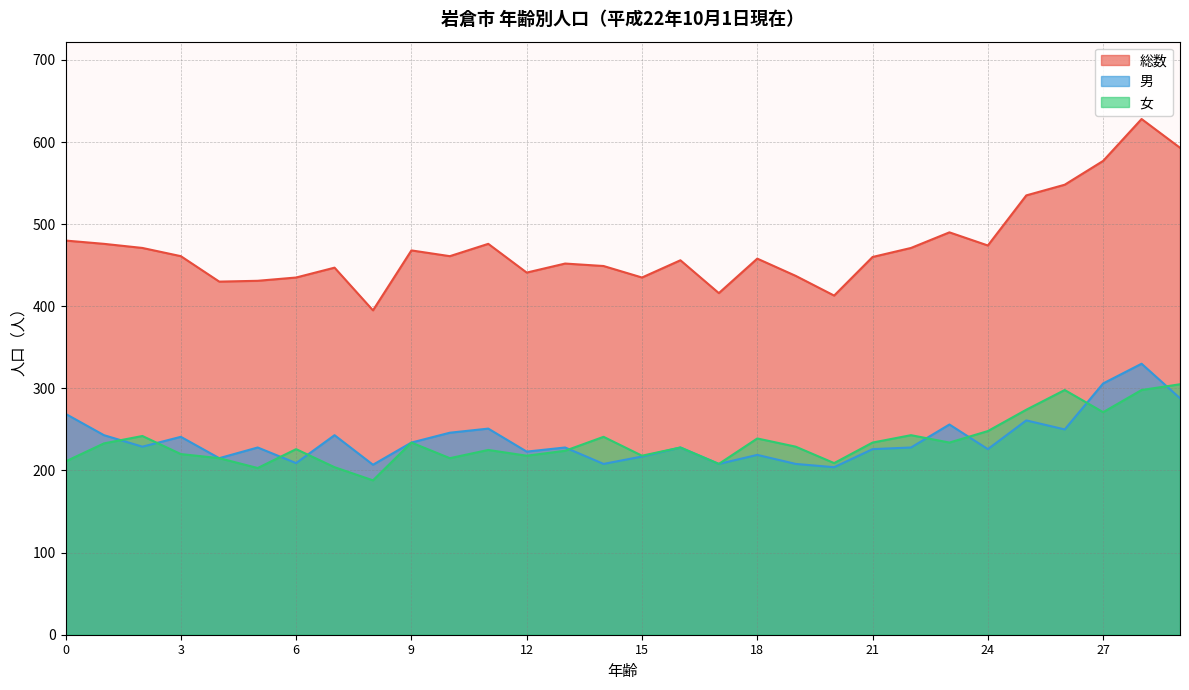

What are all the series names shown in the legend?

総数, 男, 女